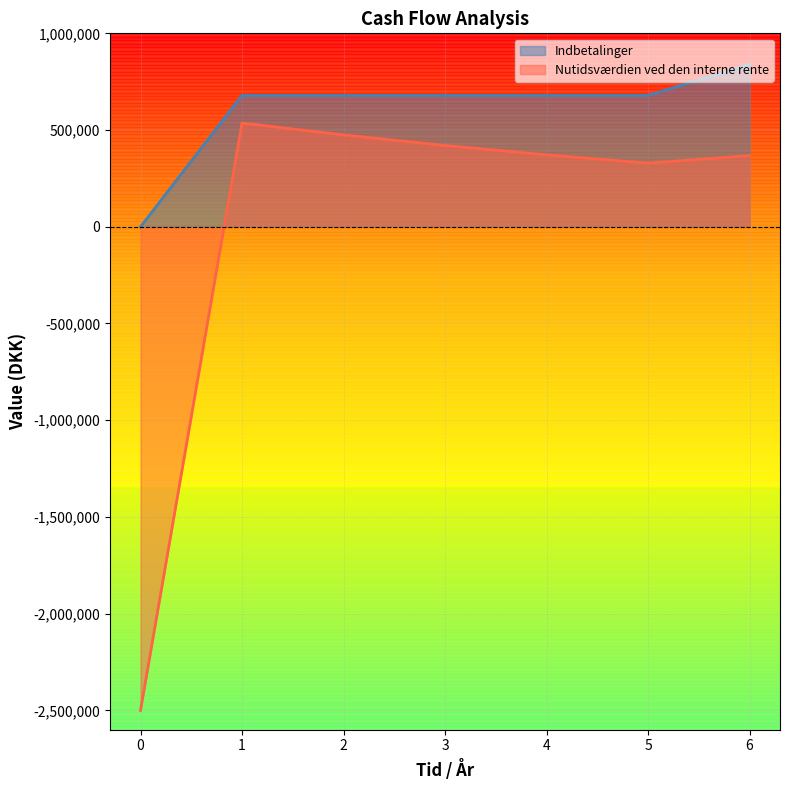

Between 0 and 1, which series saw the biggest shift?

Nutidsværdien ved den interne rente